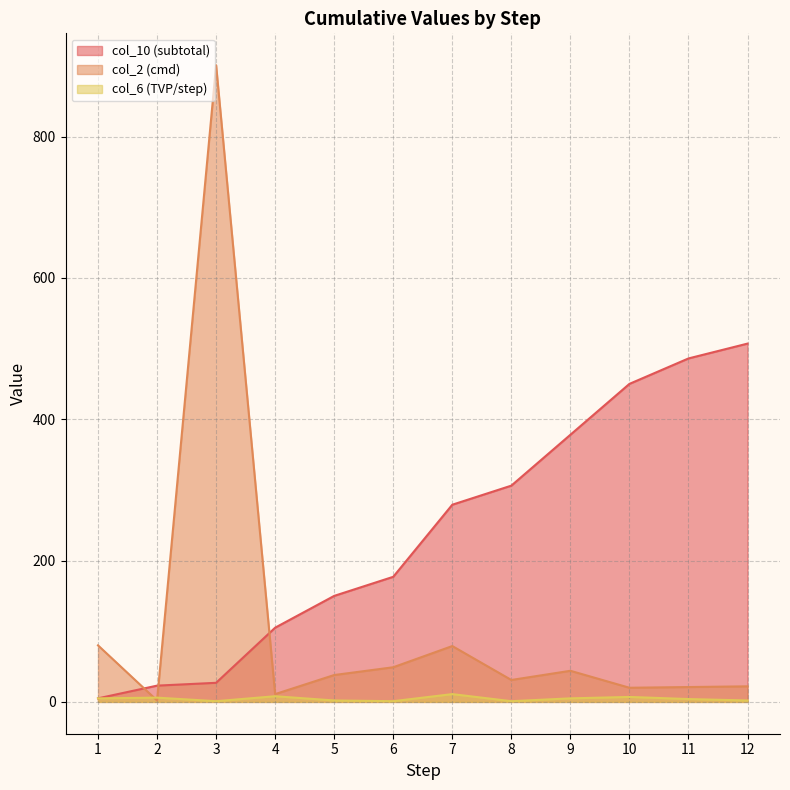

Rank the series by their average value, from lowest to highest.

col_6 (TVP/step), col_2 (cmd), col_10 (subtotal)